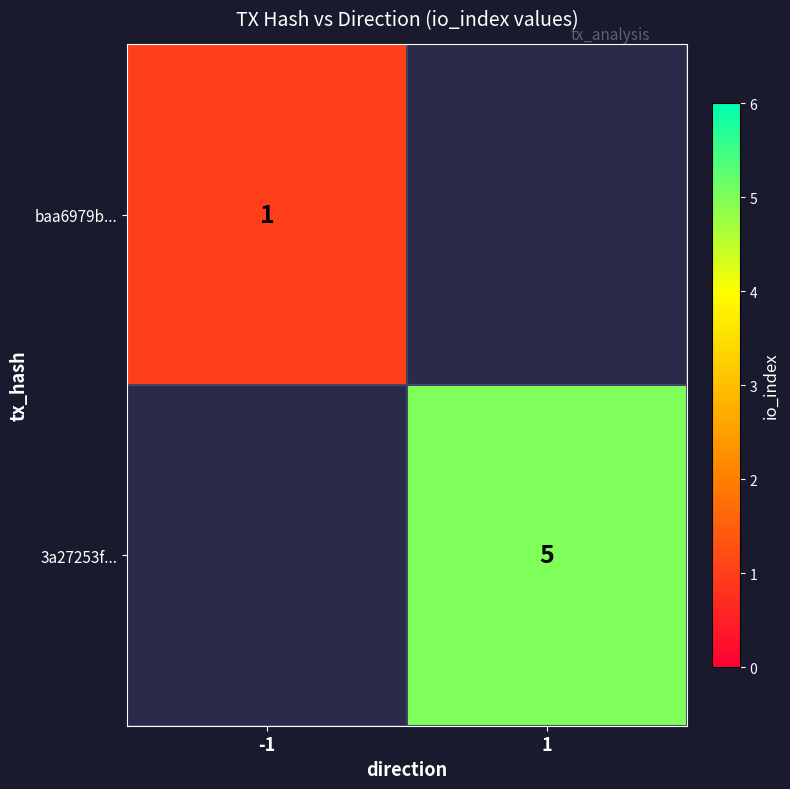

True or false: baa6979b... has a value of 1 at -1.

True